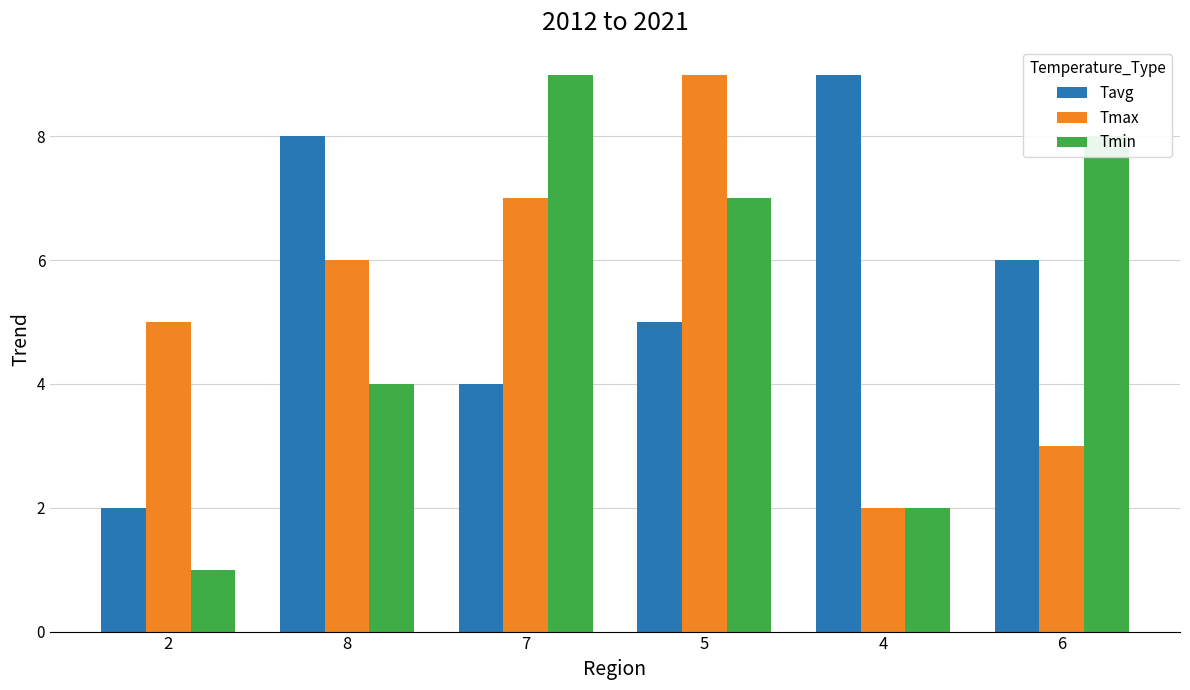

What is the total value across all series at 8?

18